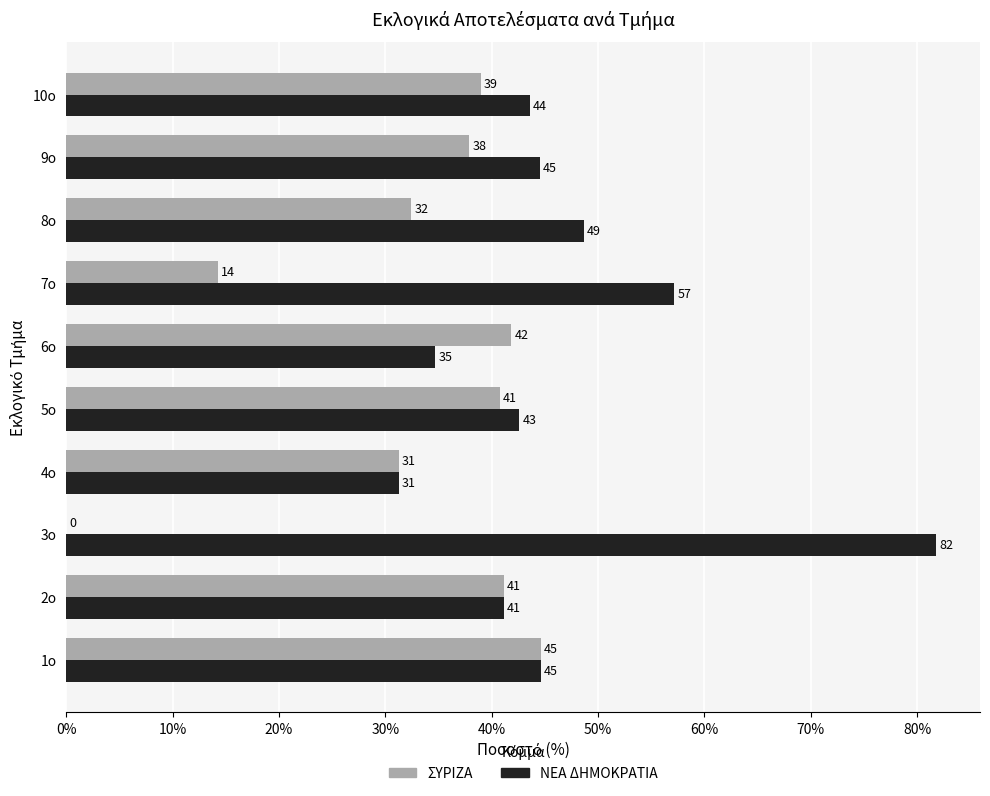

What is the sum of all ΝΕΑ ΔΗΜΟΚΡΑΤΙΑ values?

470.0